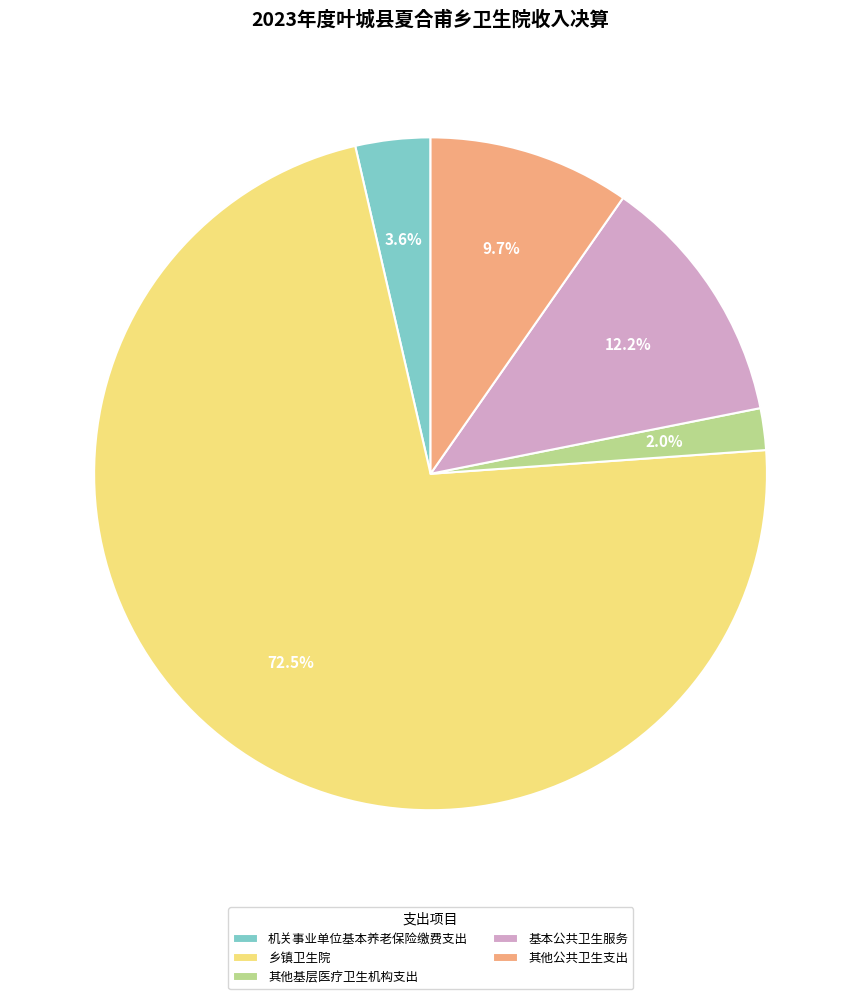

Do 乡镇卫生院 and 其他公共卫生支出 together represent more than half of the pie?

Yes